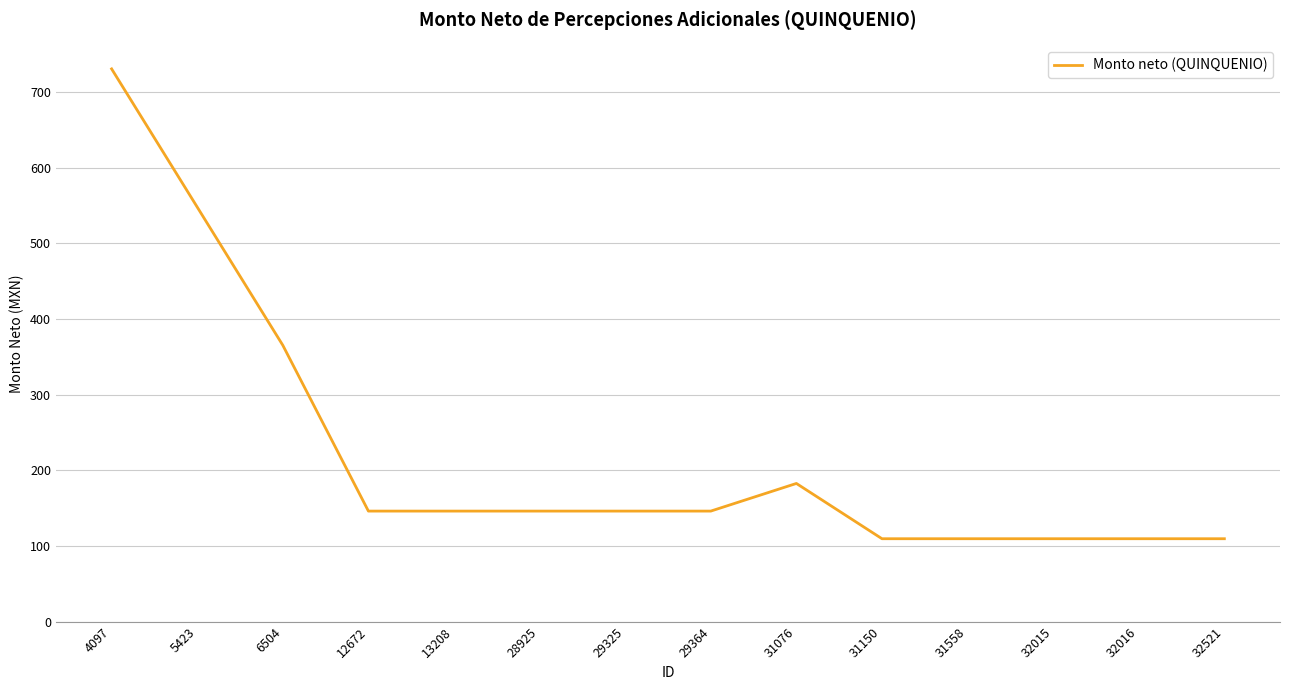

What is the smallest value displayed?

109.6